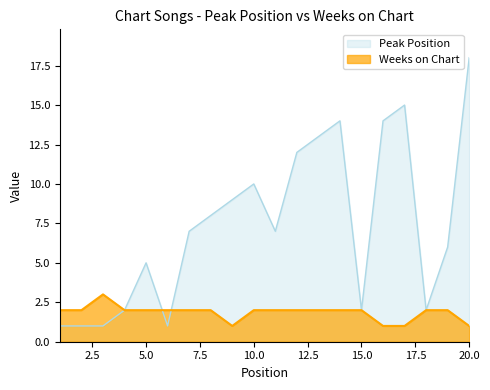

What are all the series names shown in the legend?

Peak Position, Weeks on Chart